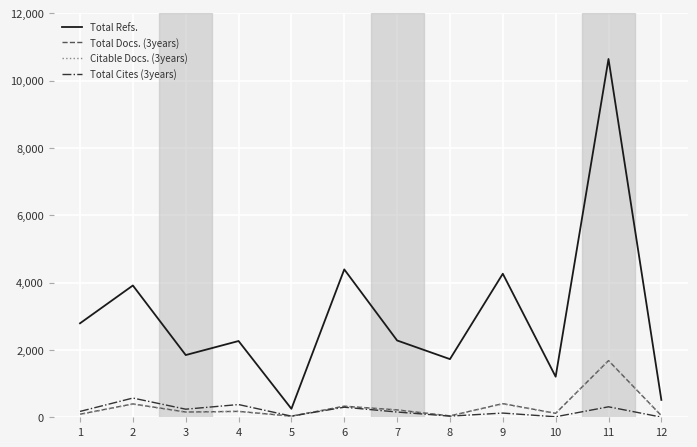

Which series changed the most between 2 and 11?

Total Refs.